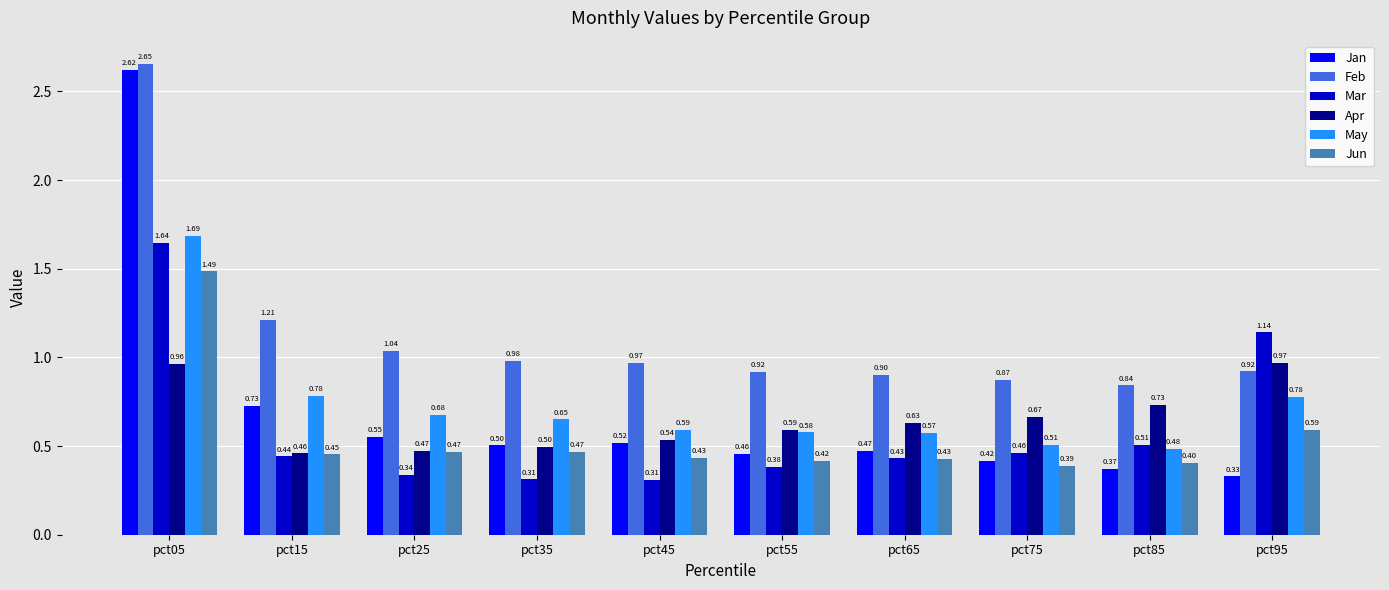

What is the difference between the maximum and minimum values in the Feb series?

1.8